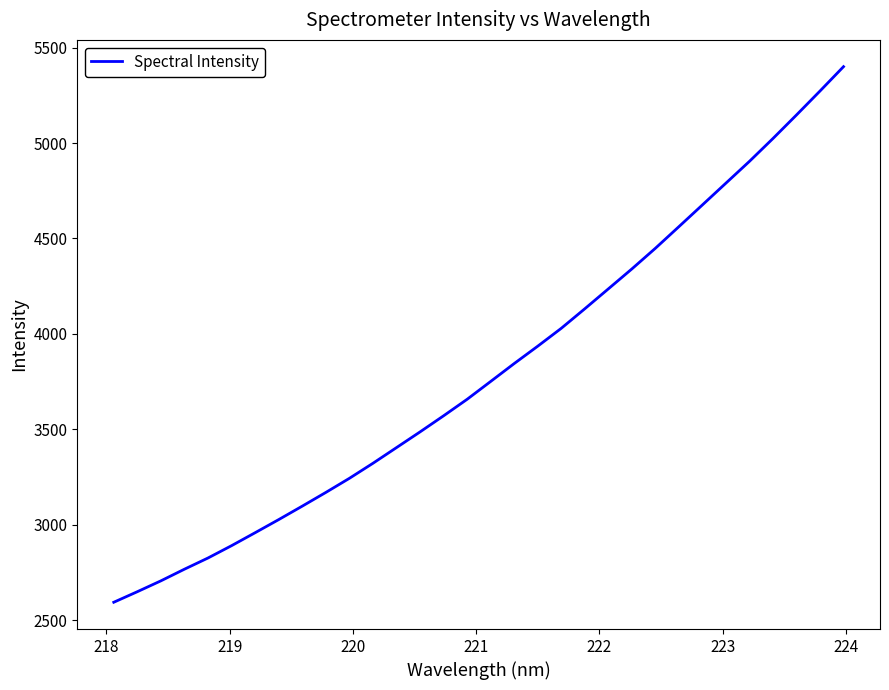

What is the difference between the maximum and minimum values?

2807.2